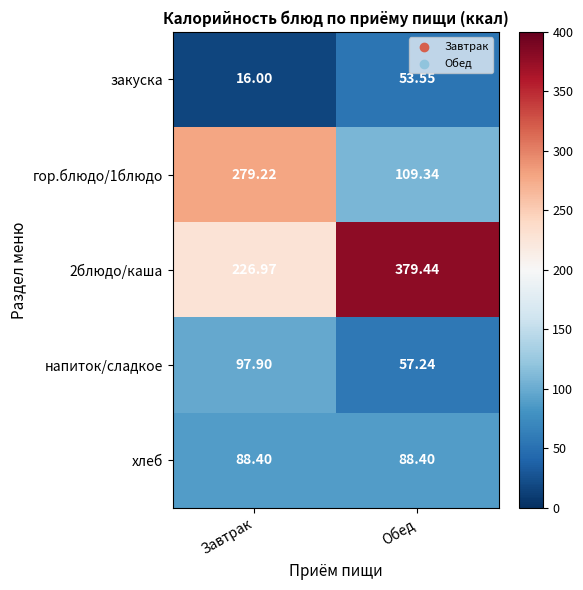

Where does the гор.блюдо/1блюдо series first go above 279?

Завтрак